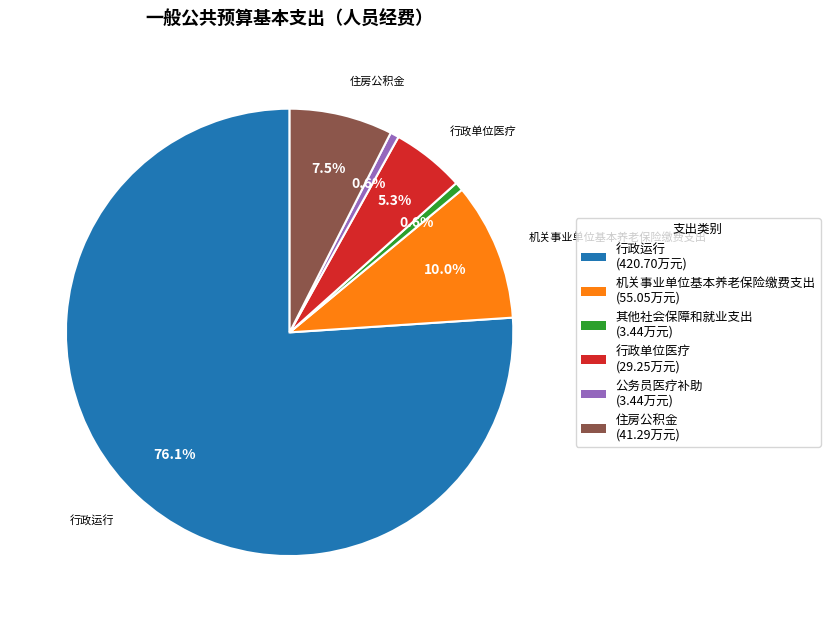

Is the sum of 其他社会保障和就业支出 and 机关事业单位基本养老保险缴费支出 greater than half?

No